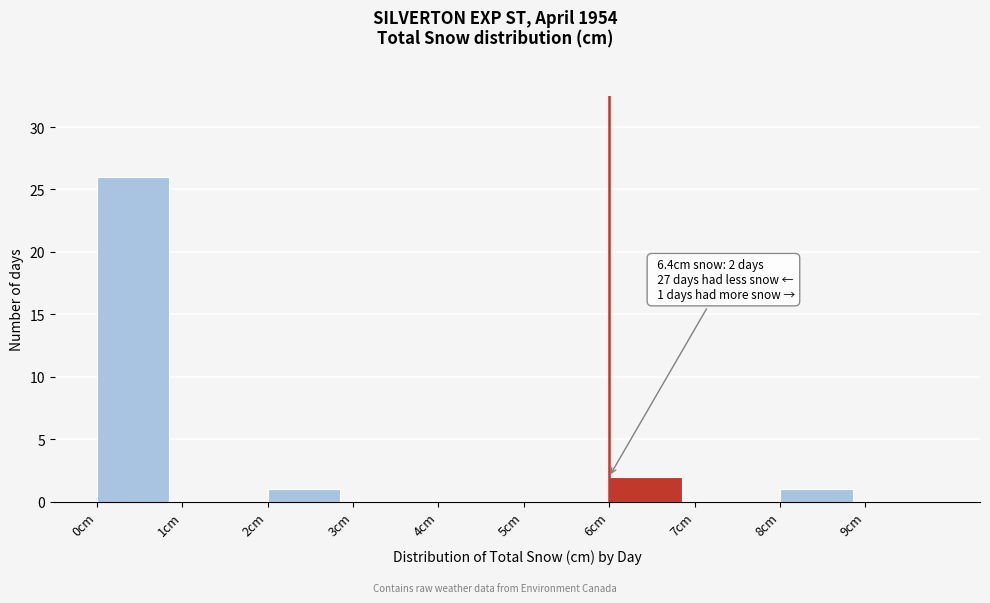

Which range on the x-axis has the tallest bar?

0 to 1